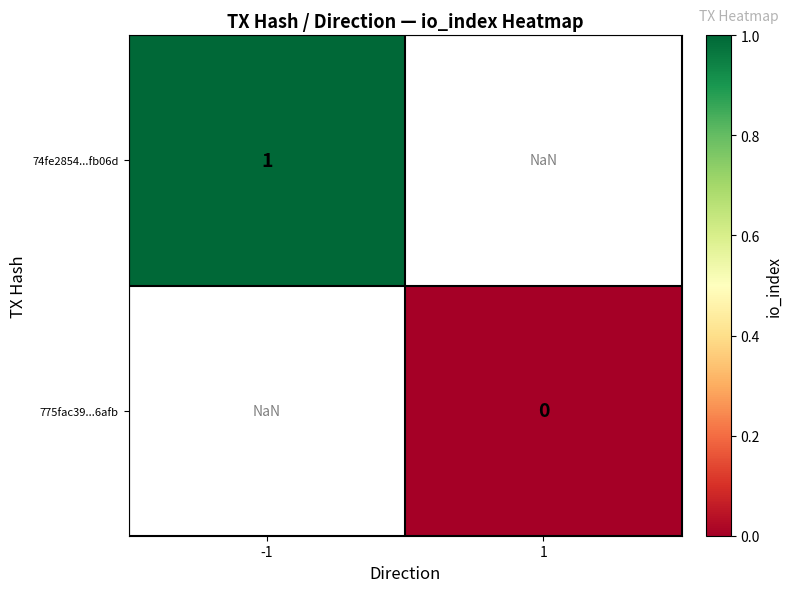

Is the value of 74fe2854...fb06d at -1 greater than the value of 775fac39...6afb at 1?

Yes